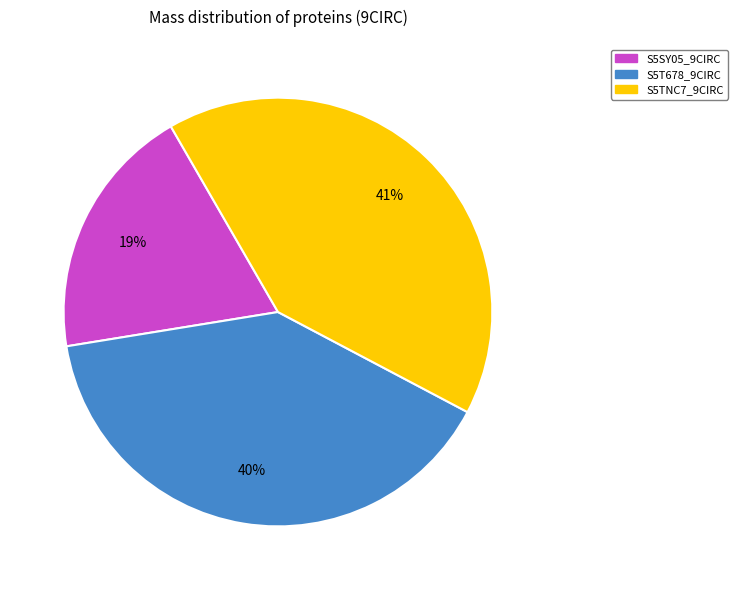

Approximately how many times larger is the value at S5SY05_9CIRC compared to S5TNC7_9CIRC?

0.5